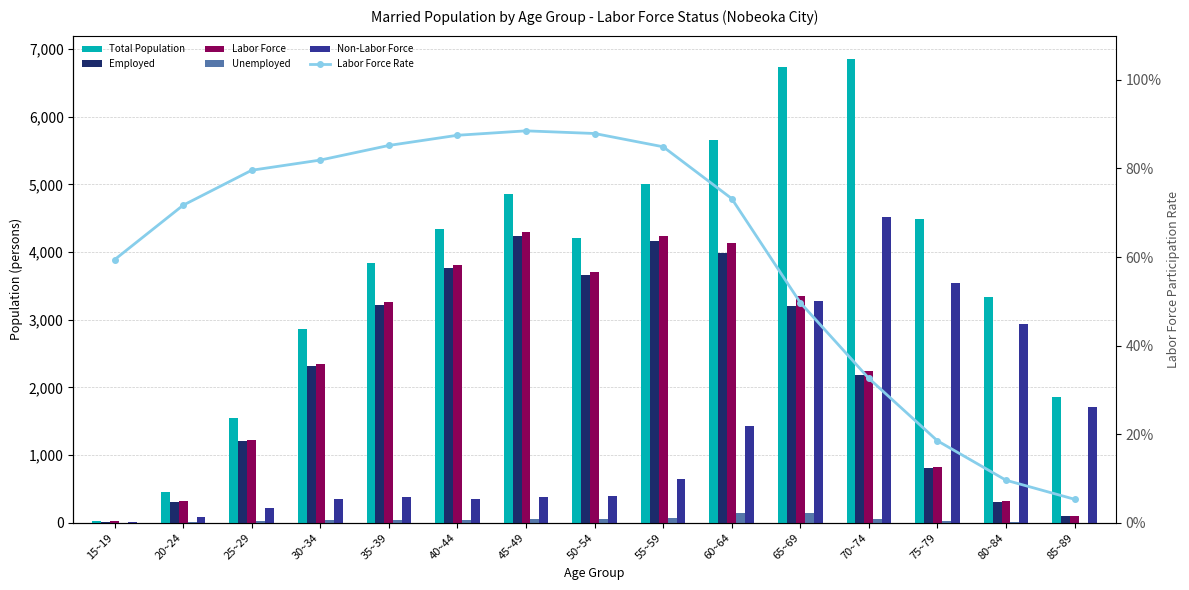

How many series are shown in this chart?

6